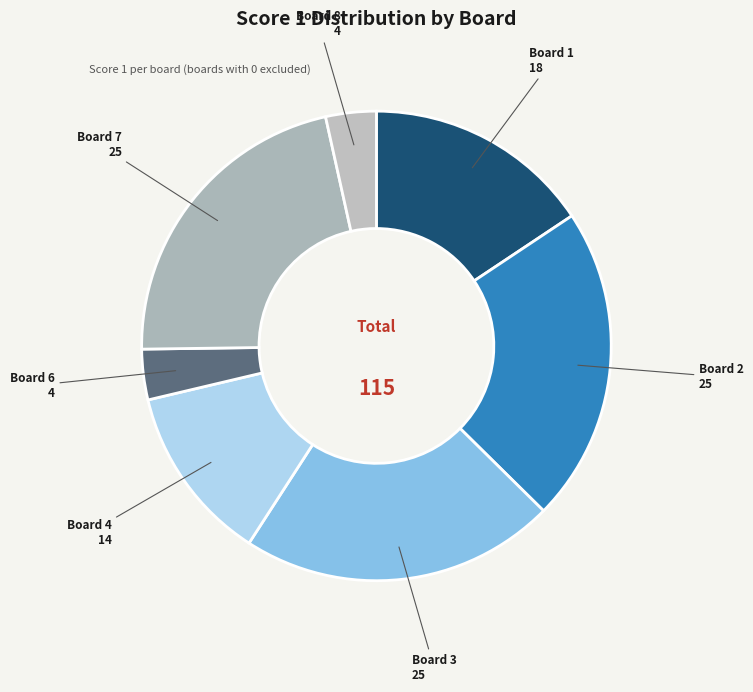

Is the sum of Board 2 and Board 4 greater than half?

No